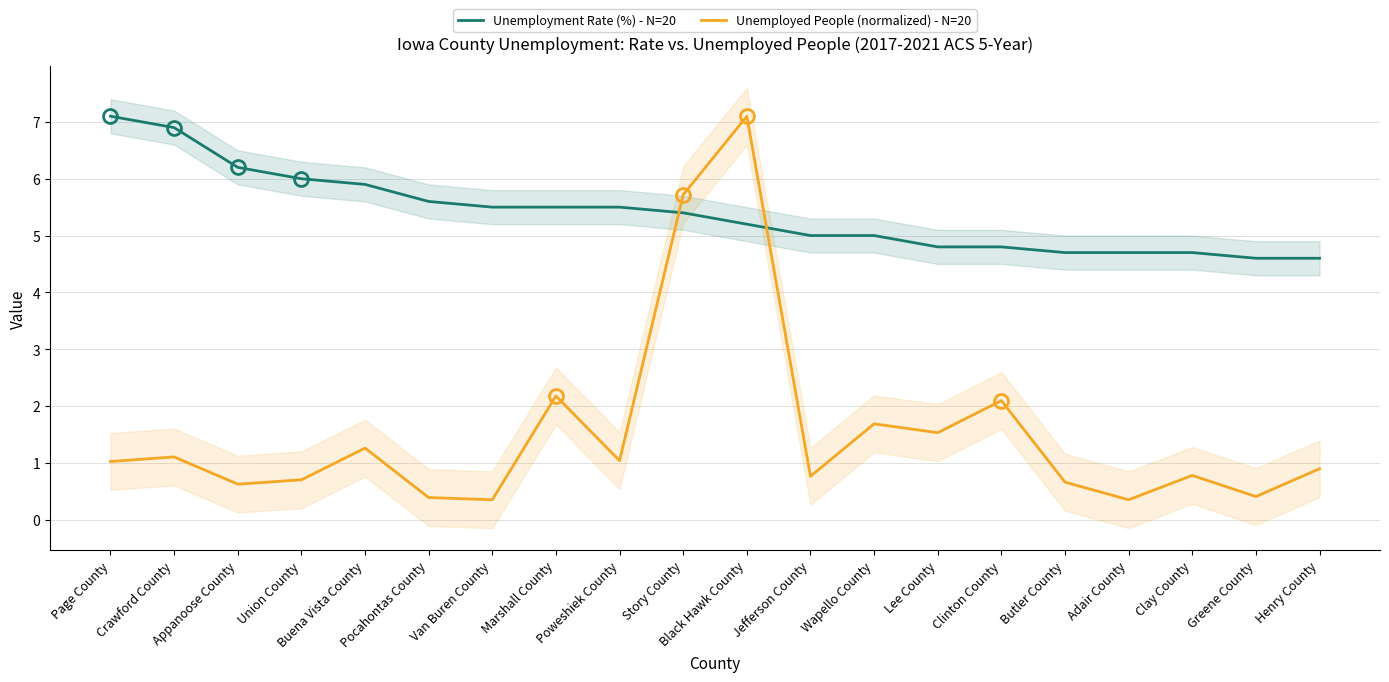

Between Clinton County and Black Hawk County, which is larger?

Black Hawk County